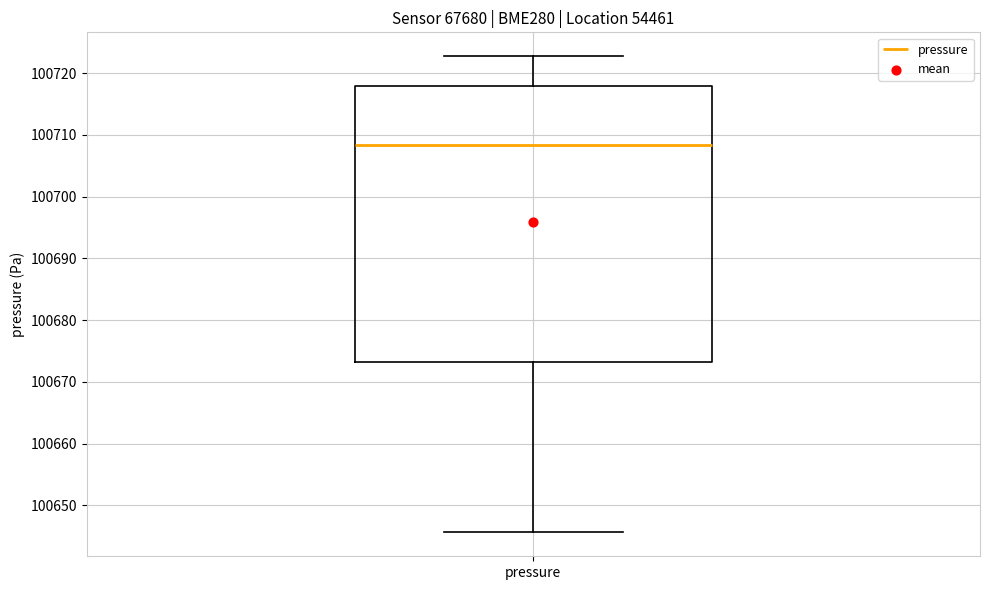

Read this box plot against the y-axis: the position of the median line, the range covered by the box, and the ends of both whiskers. The values are not printed on the chart, so give them approximately, as read against the axis.

median 100708, box 100673 to 100718, whiskers 100646 to 100723